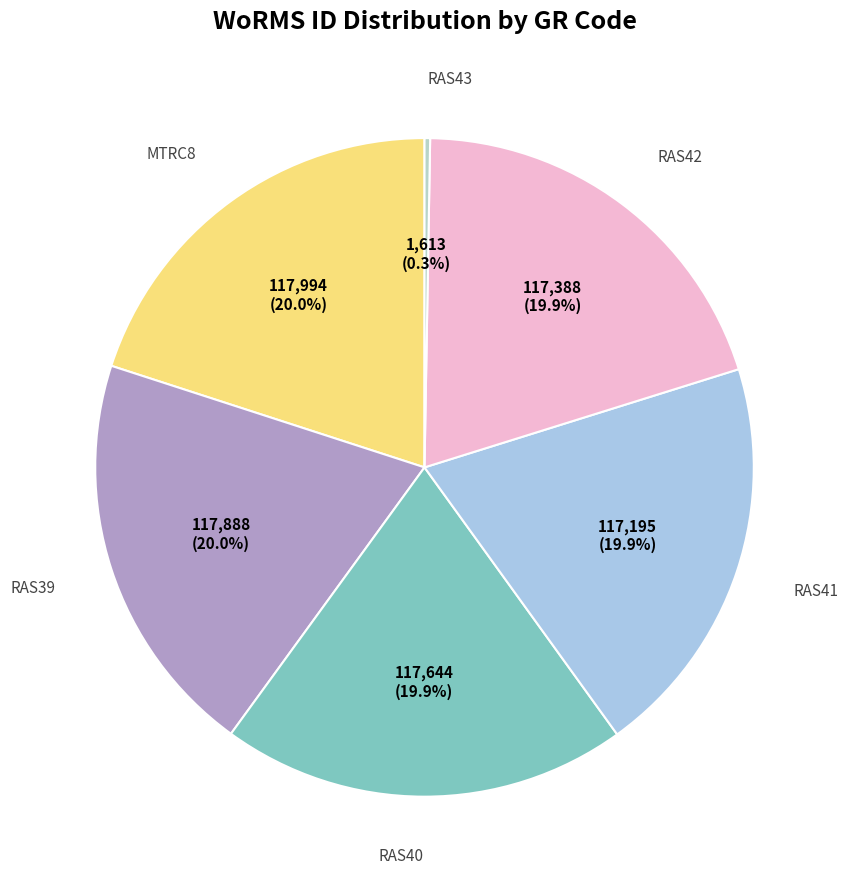

Count the number of slices in the pie.

6